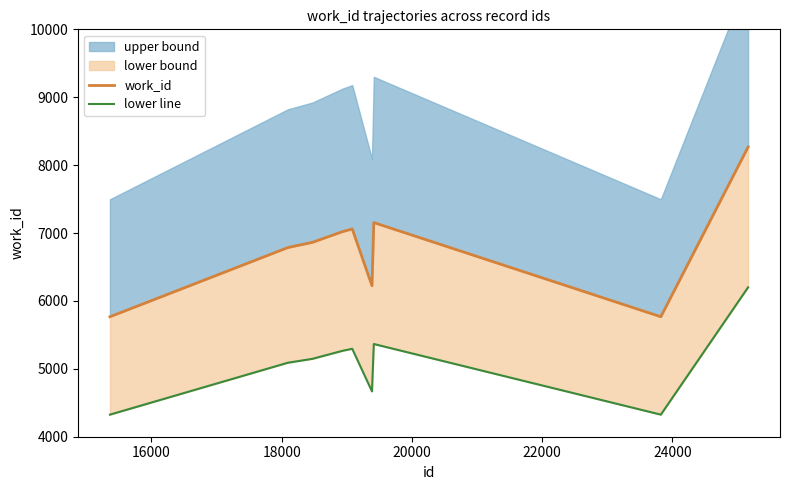

Is it true that work_id equals 1618.4 at 24000?

False